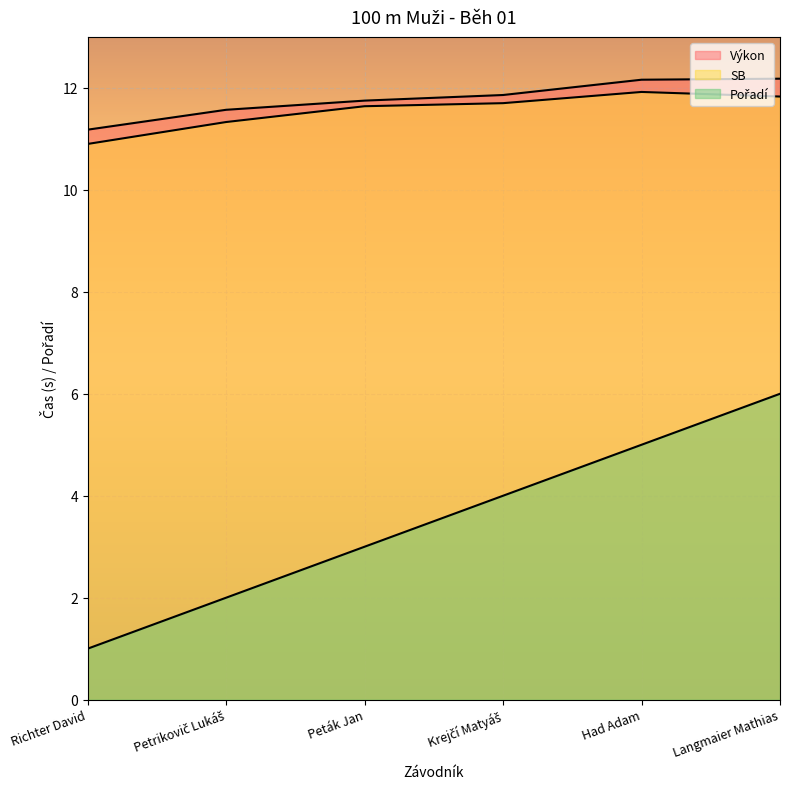

Reading left to right, list all the values displayed in this chart.

Pořadí: 1.0	2.0	3.0	4.0	5.0	6.0
Výkon: 11.2	11.6	11.8	11.9	12.2	12.2
SB: 10.9	11.3	11.6	11.7	11.9	11.8